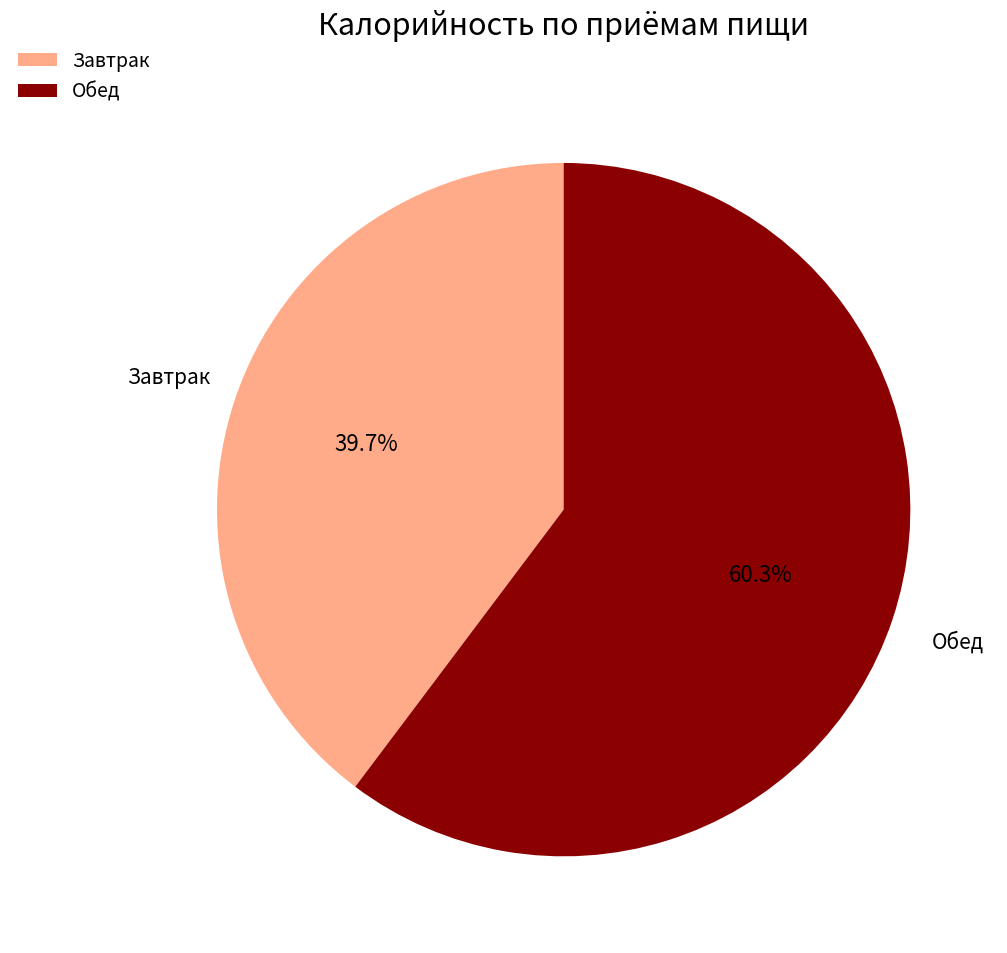

What is the total percentage of Завтрак and Обед?

100.0%